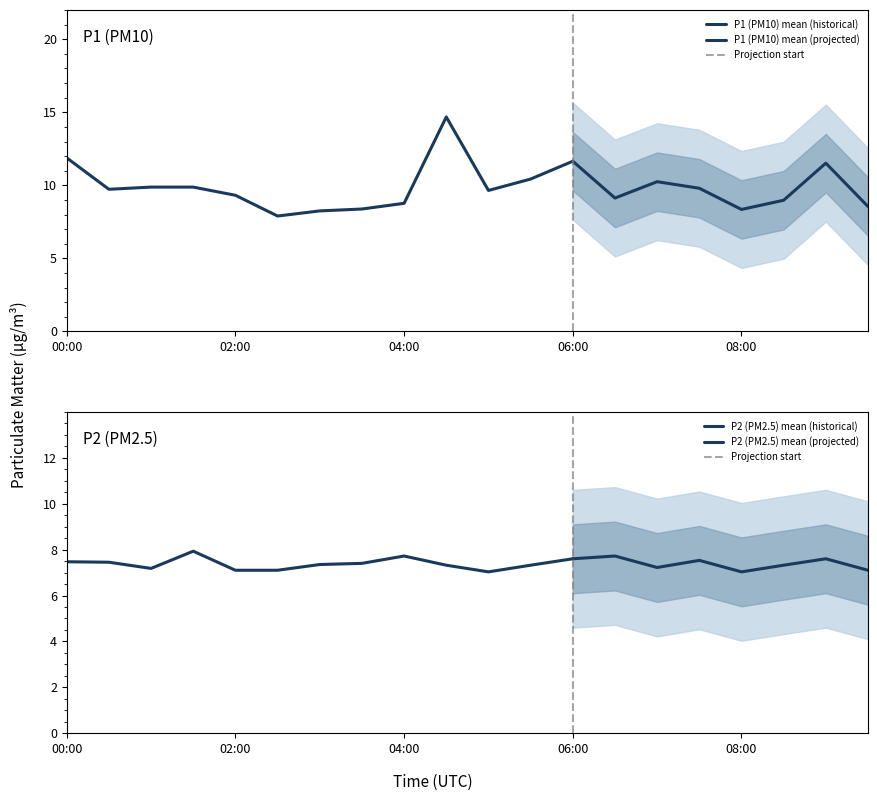

At which category does P2 reach its first local peak?

01:30